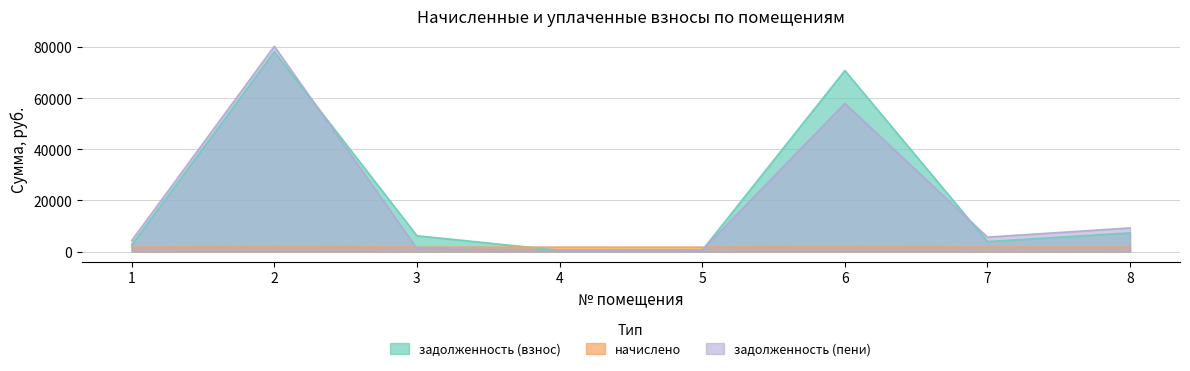

Between 2 and 6, which series saw the biggest shift?

задолженность (пени)